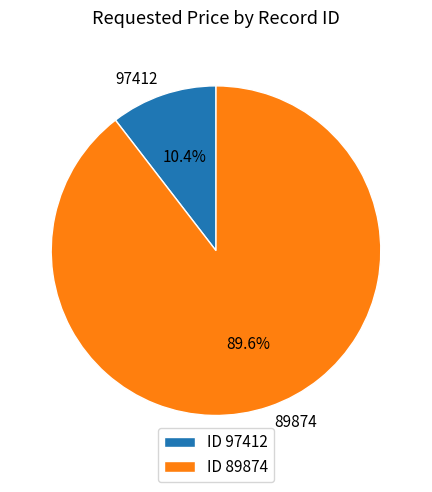

To the nearest percent, what is the average slice percentage?

50%